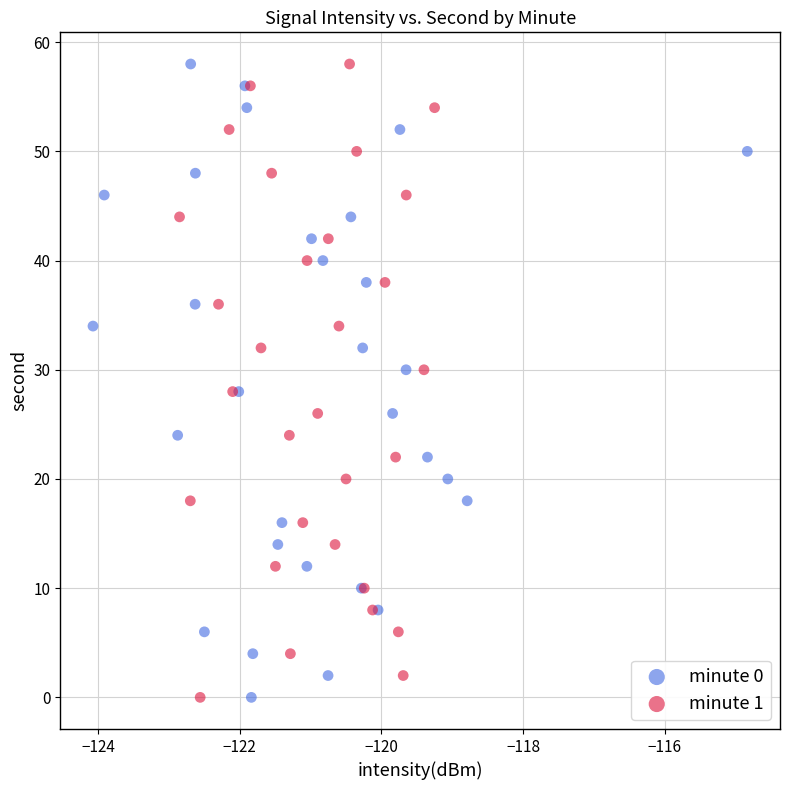

What are all the series names shown in the legend?

minute 0, minute 1